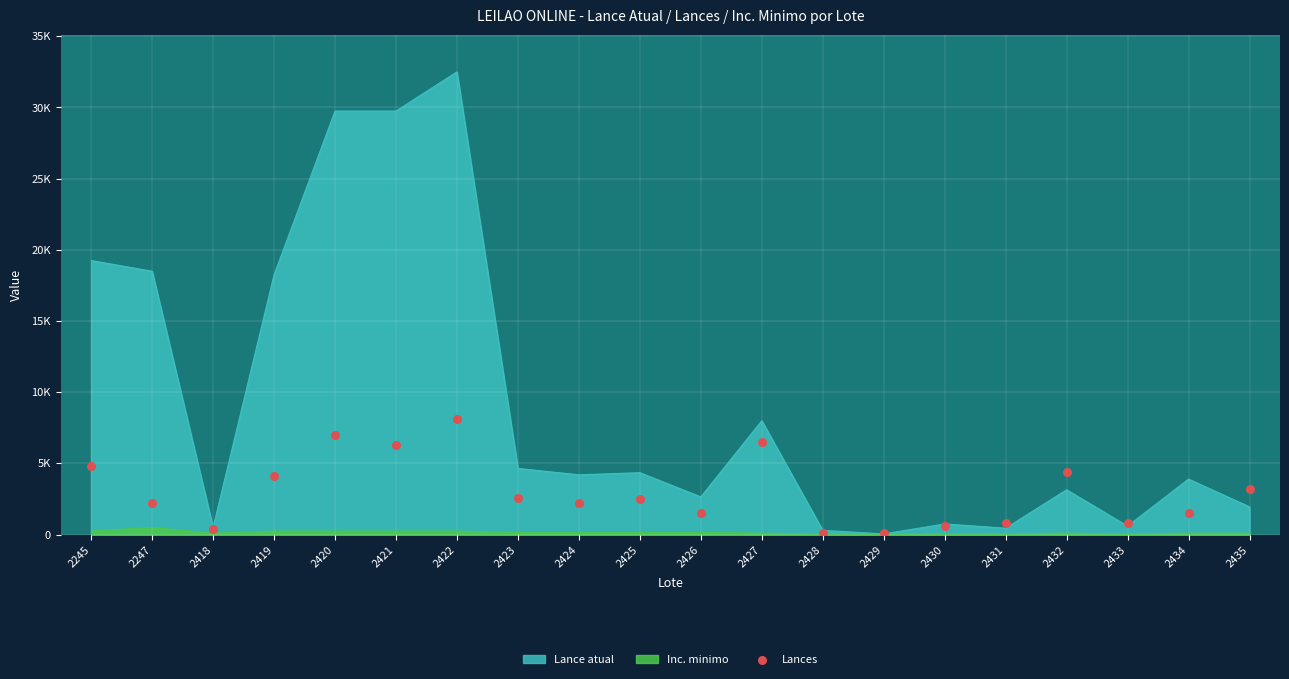

What is the ratio of the value at 2245 to the value at 2422?

0.6